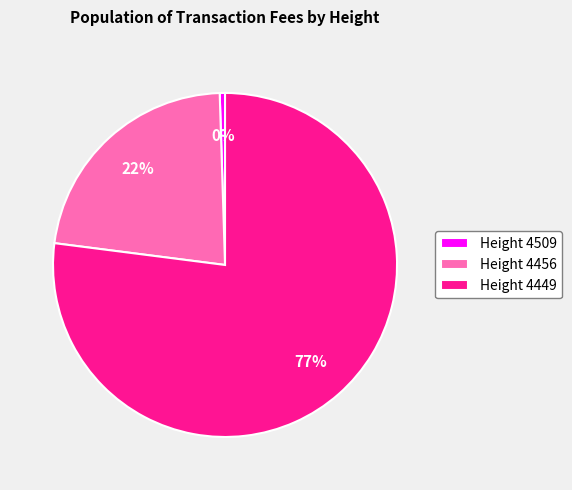

What percentage is the Height 4456 slice, to the nearest percent?

22%